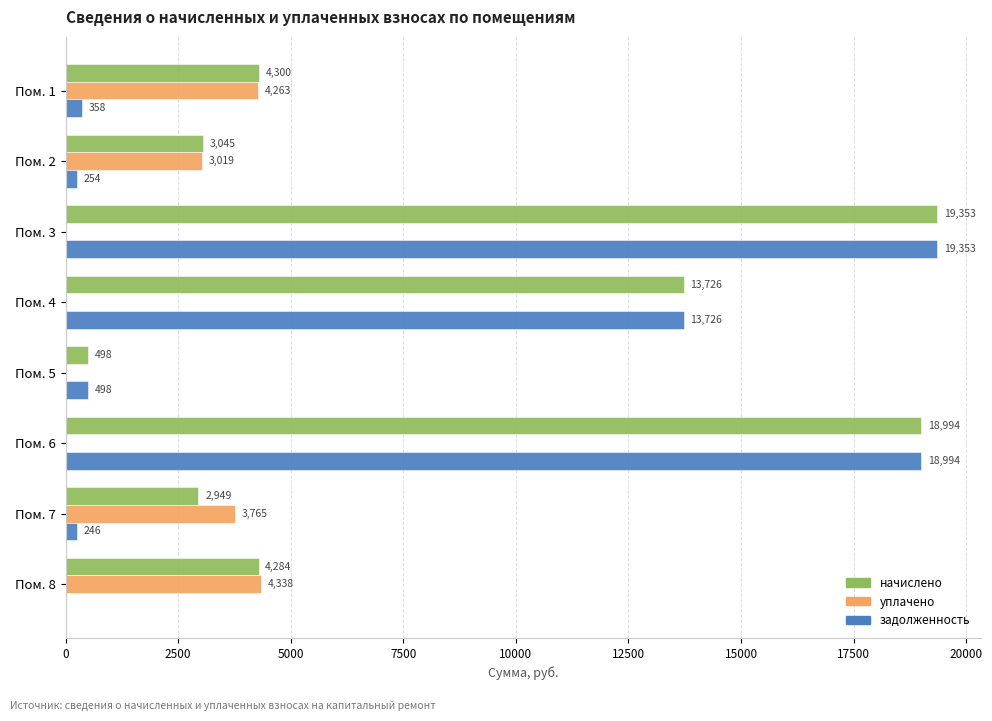

The уплачено series shows 7341.8 at Пом. 8. True or false?

False